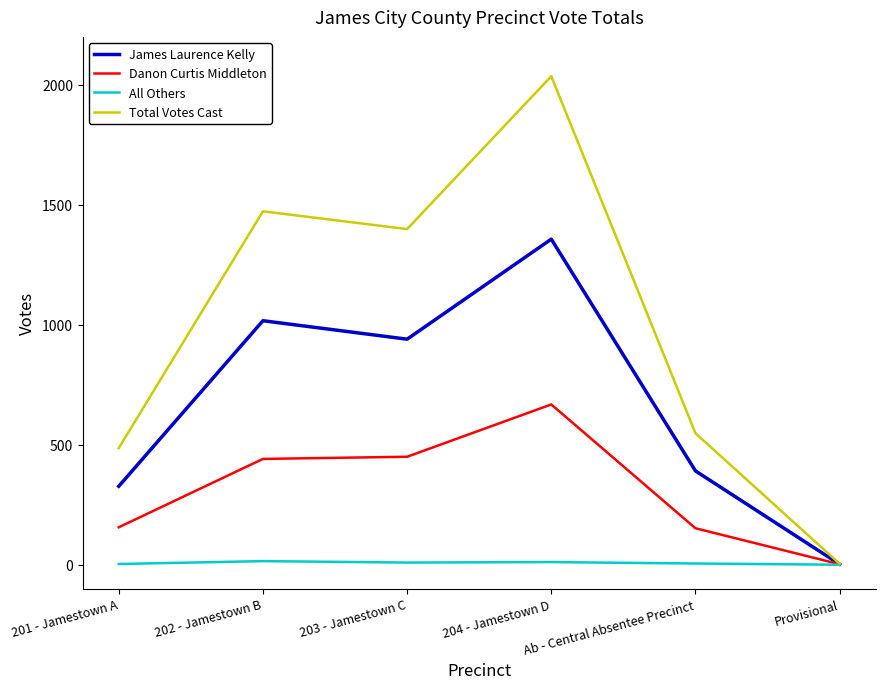

At which category does Total Votes Cast reach its first local peak?

202 - Jamestown B